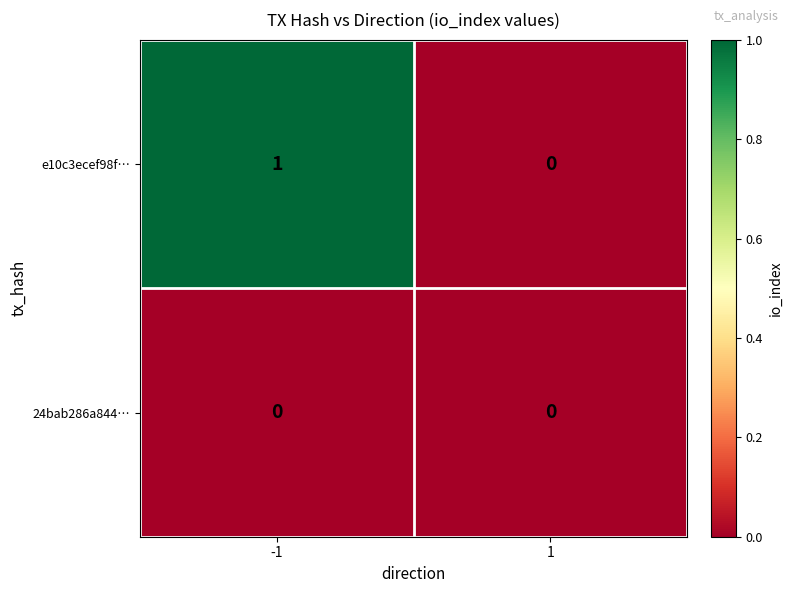

At which category is the sum across all series the highest?

-1